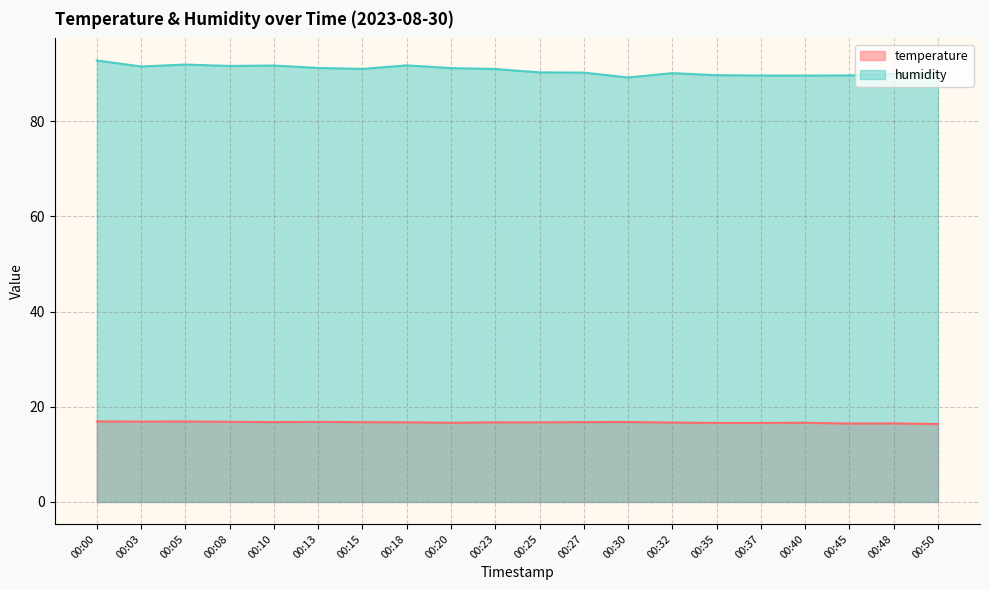

The value of humidity at 00:00 is 92.8. True or false?

True